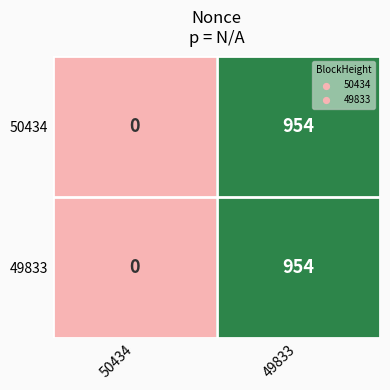

Which label corresponds to the smallest value in the chart?

50434